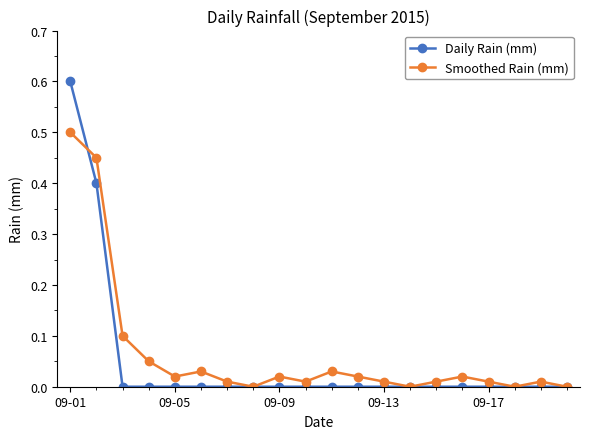

What is the greatest value displayed?

0.6